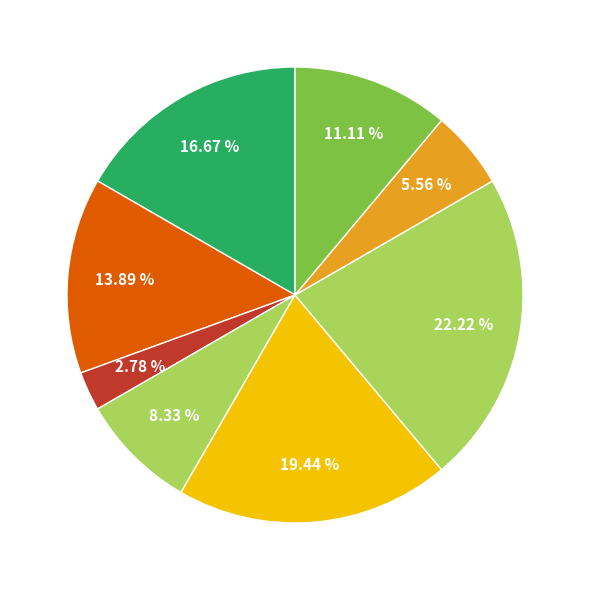

How many segments does this pie chart have?

8